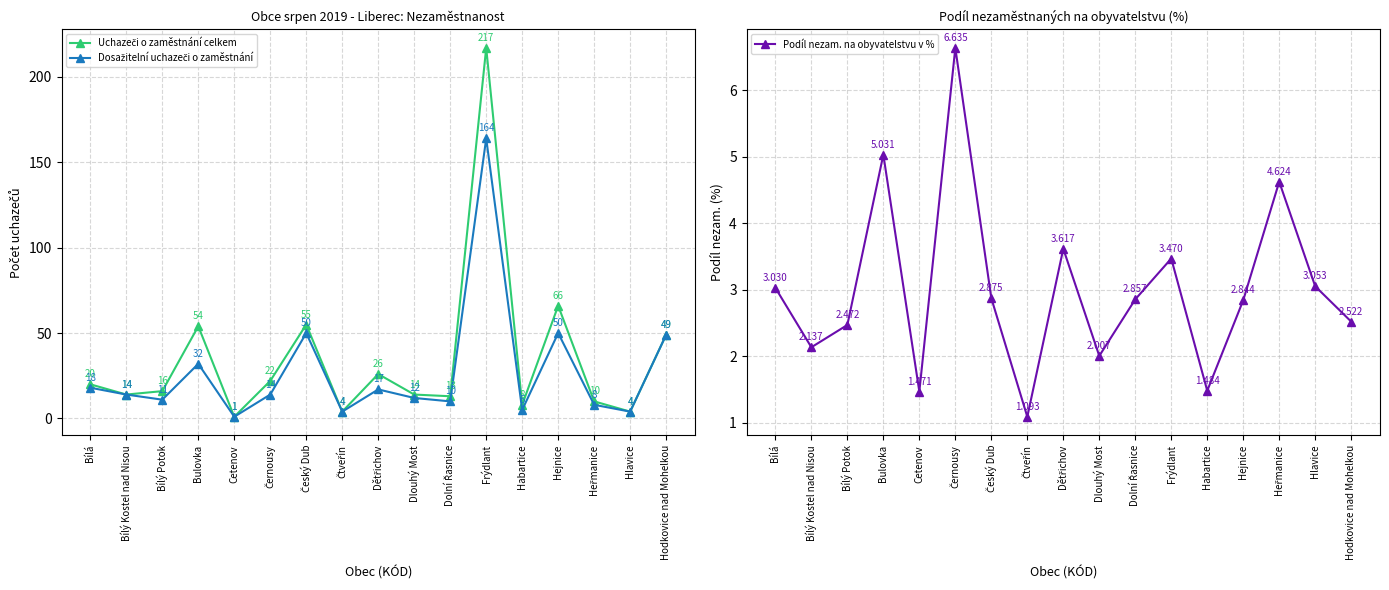

What is the sum of the Dosažitelní uchazeči o zaměstnání values at Dlouhý Most and Bulovka?

44.0